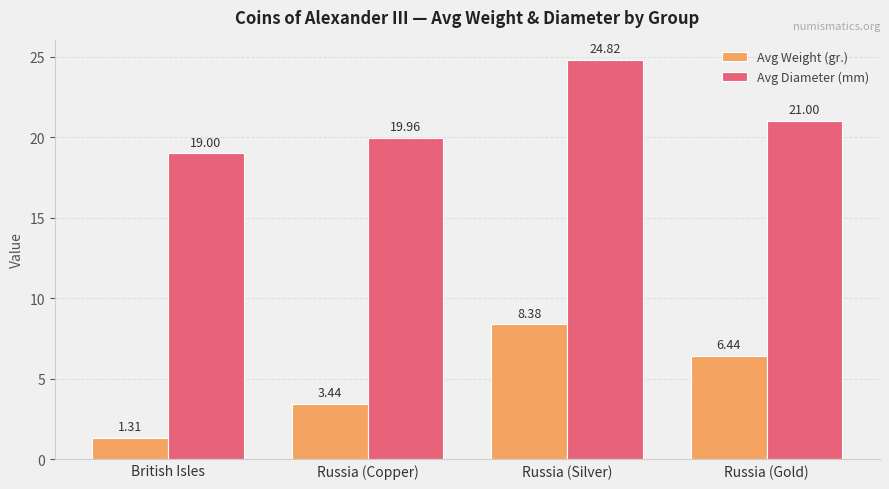

At which category is the sum across all series the highest?

Russia (Silver)